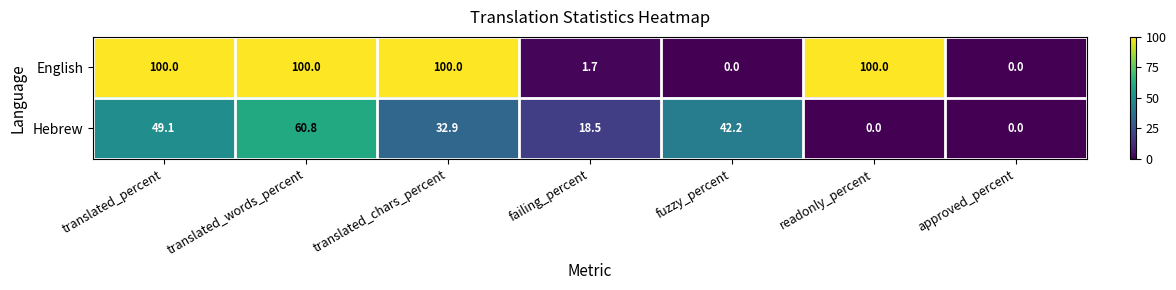

What is the difference between the second highest and minimum values in the Hebrew series?

49.1